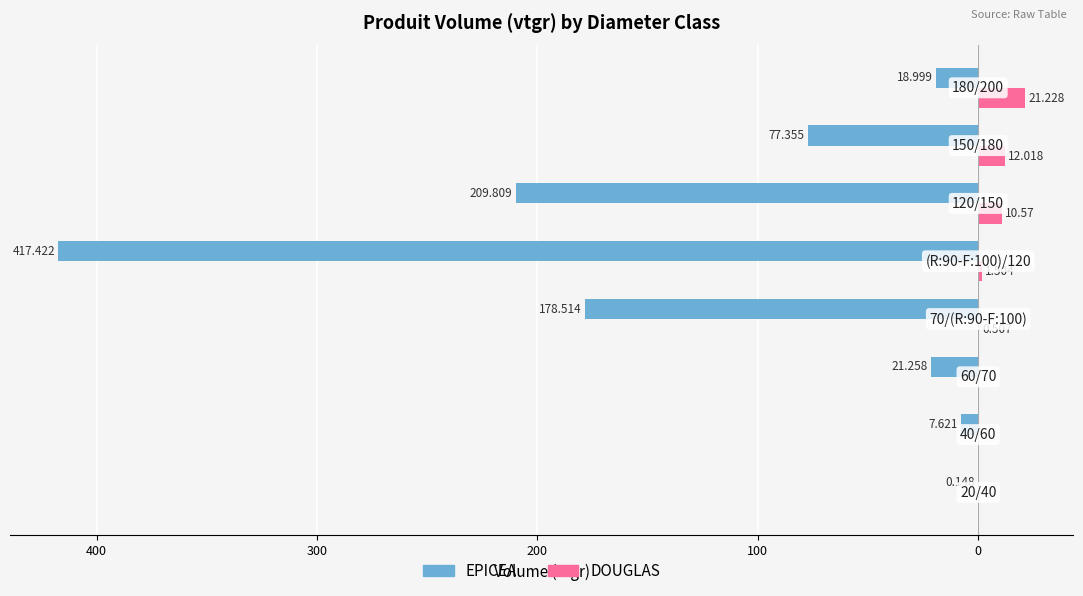

What is the average value of the DOUGLAS series?

5.7